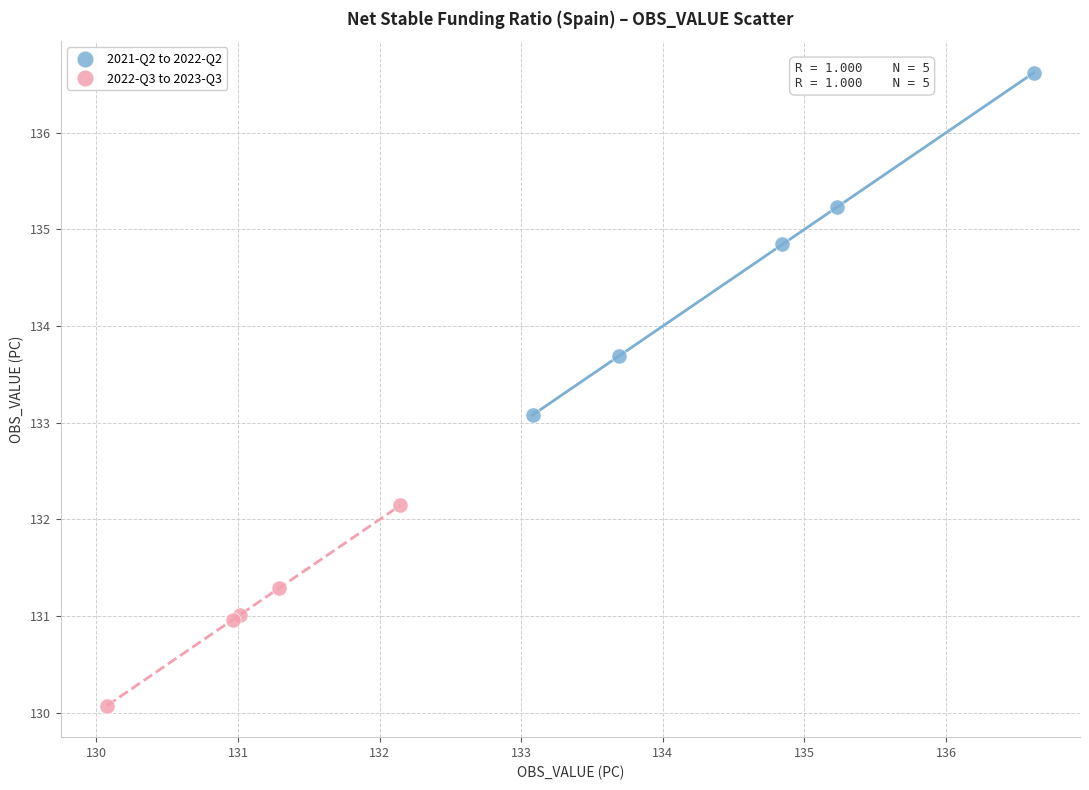

Which series reaches the minimum Y coordinate?

2022-Q3 to 2023-Q3